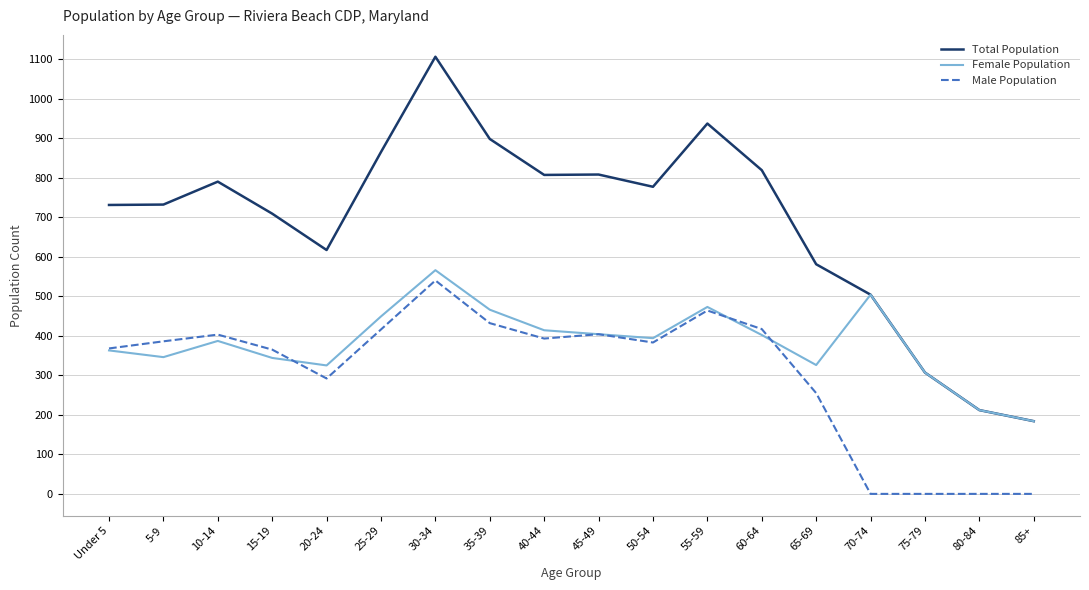

What is the difference between the Female Population values at 40-44 and 10-14?

27